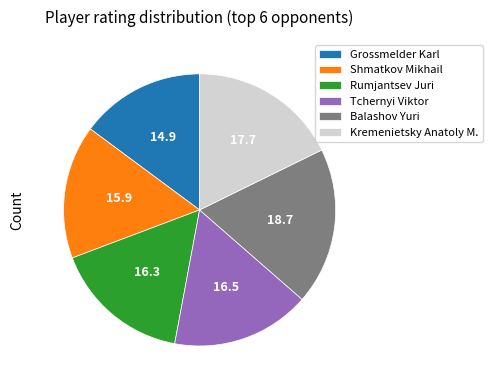

The Tchernyi Viktor slice represents 9% of the pie. True or false?

False